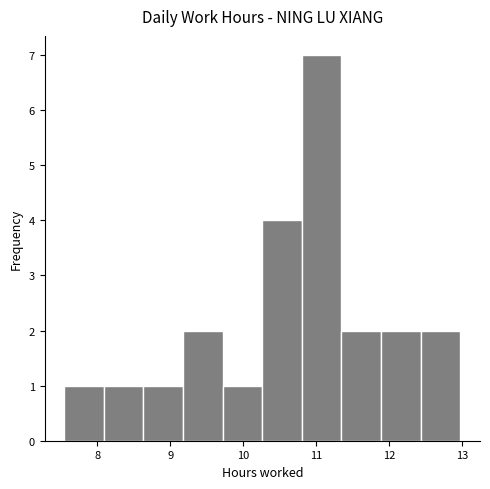

Reading left to right, transcribe this chart: for each bar, give the range it covers on the x-axis and its height. Neither the bar edges nor the heights are printed on the chart, so give them approximately, as read against the axes.

7.6 to 8.1: 1
8.1 to 8.6: 1
8.6 to 9.2: 1
9.2 to 9.7: 2
9.7 to 10.3: 1
10.3 to 10.8: 4
10.8 to 11.3: 7
11.3 to 11.9: 2
11.9 to 12.4: 2
12.4 to 13.0: 2